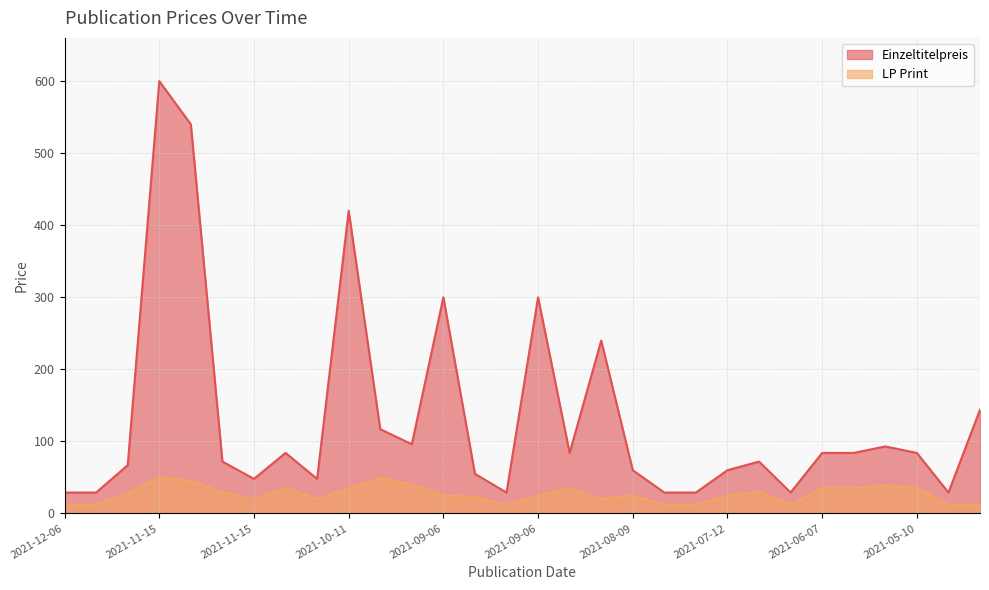

Which series has the widest spread of values?

Einzeltitelpreis